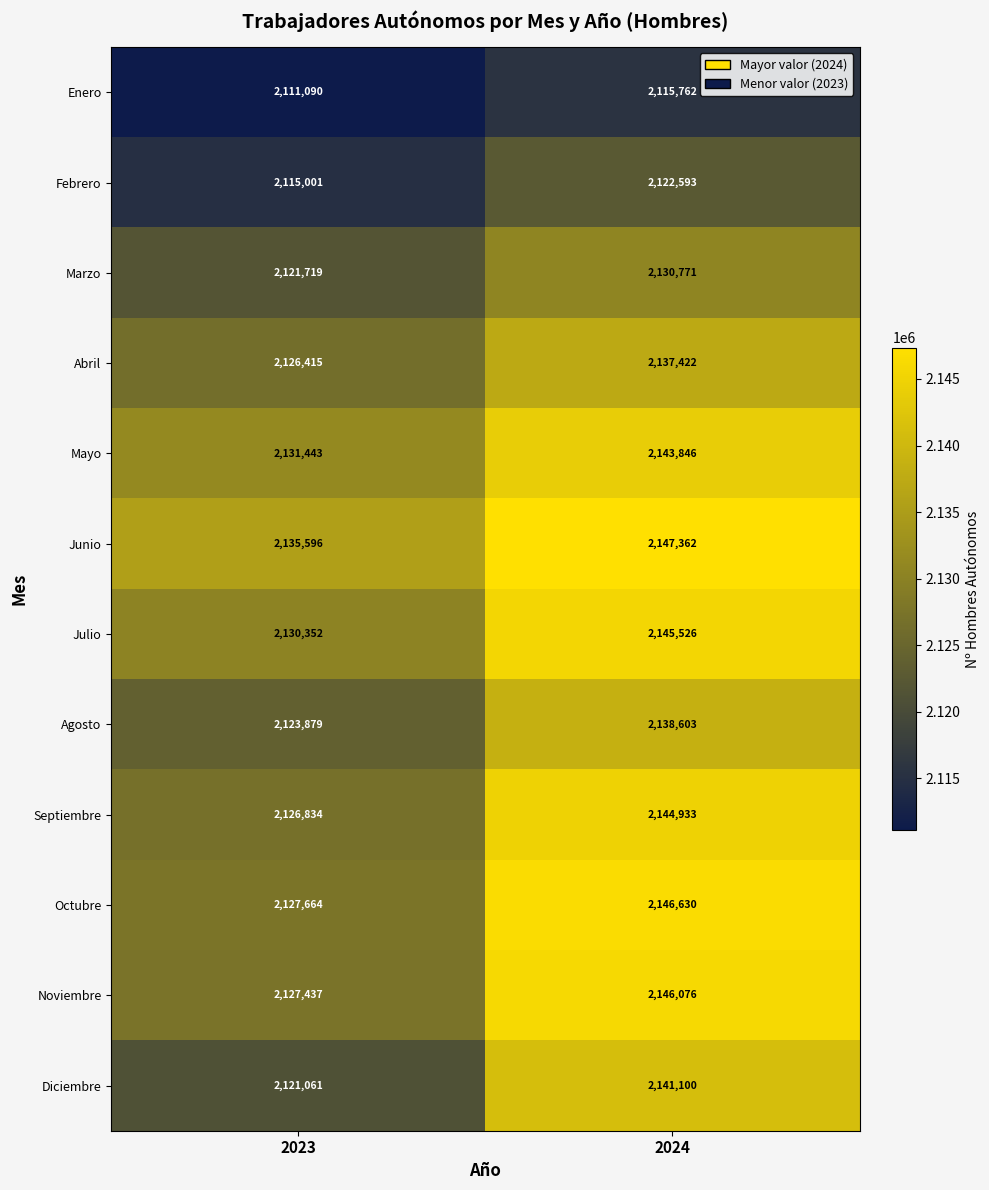

How many series are shown in this chart?

12